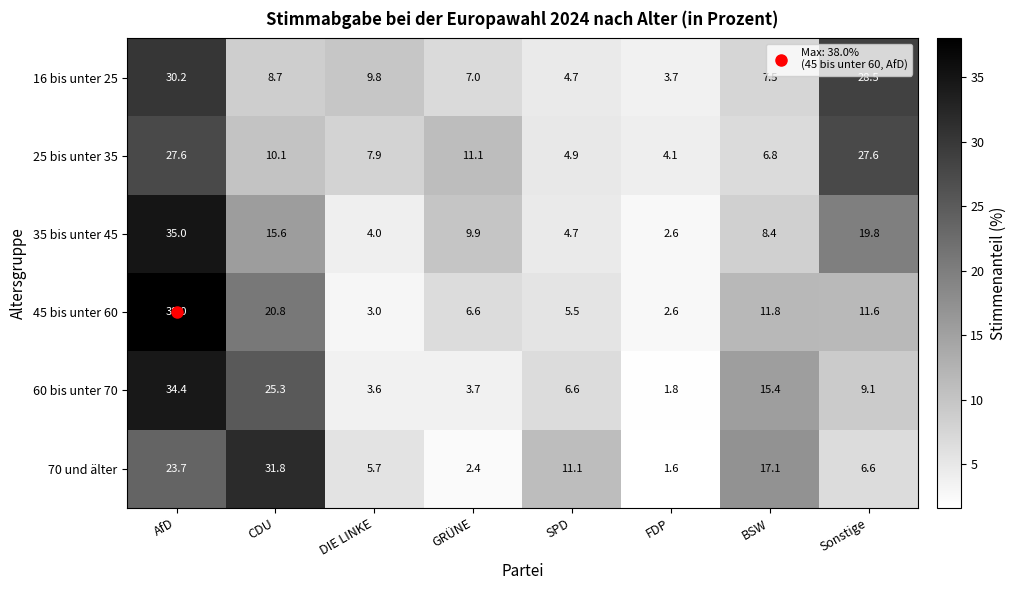

What value does the 70 und älter series have at BSW?

17.1